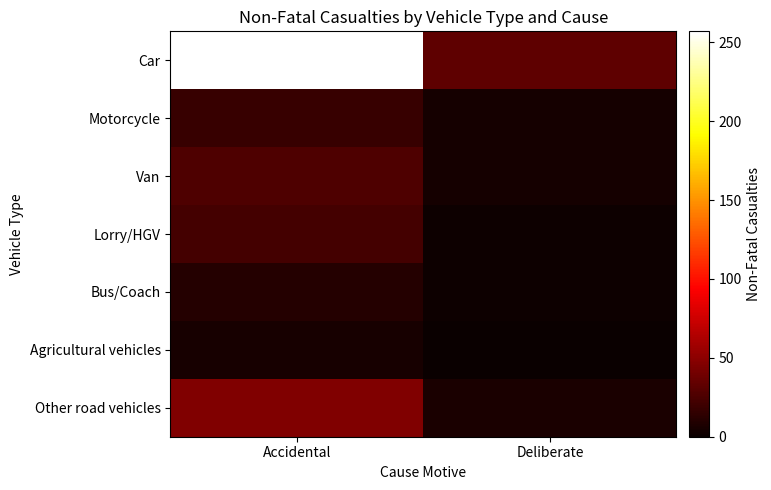

Which series has the largest range (max minus min)?

Car